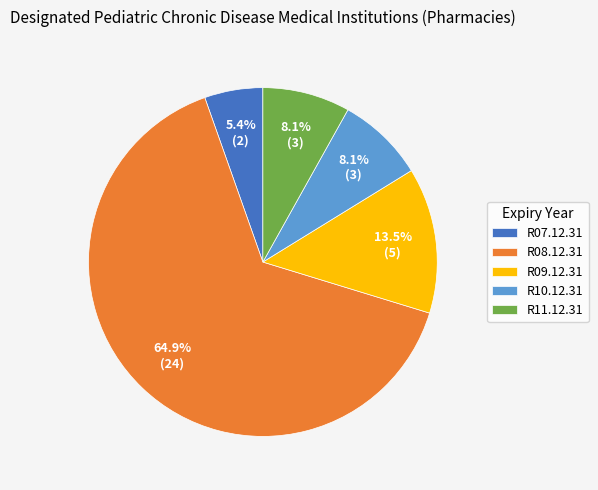

The R10.12.31 slice represents 1% of the pie. True or false?

False